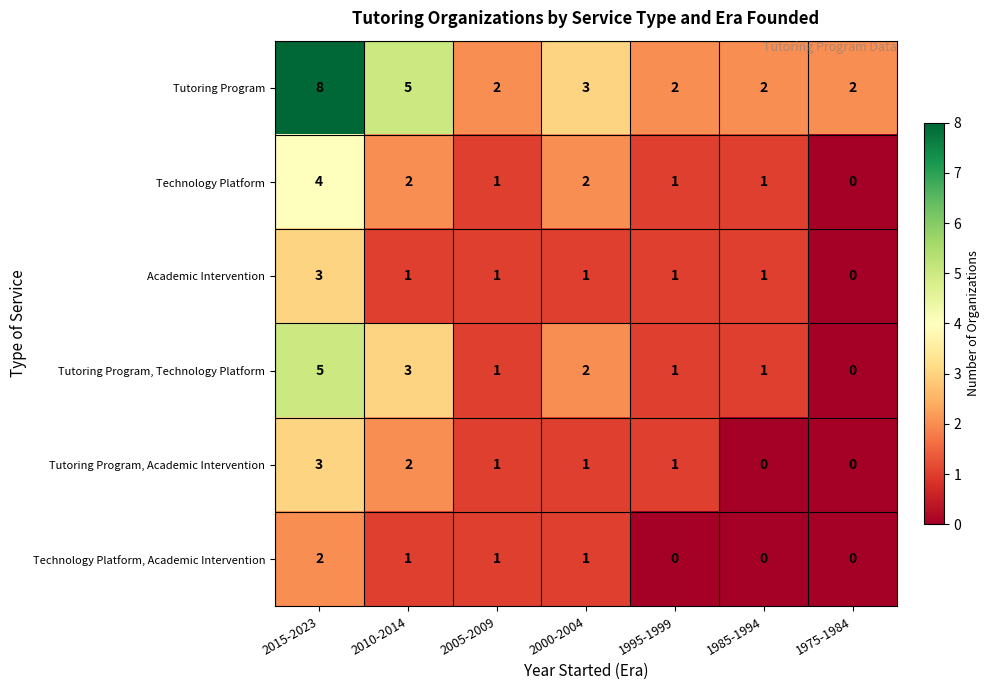

The Academic Intervention series shows 0 at 2010-2014. True or false?

False